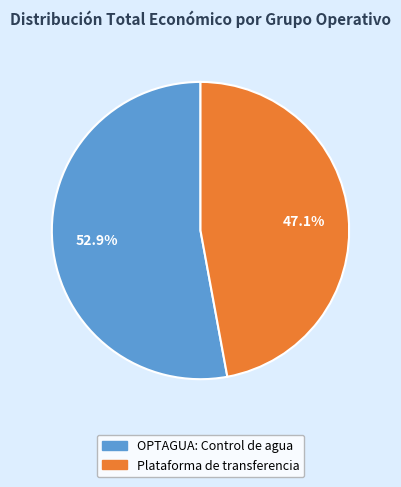

To the nearest percent, what is the average slice percentage?

50%